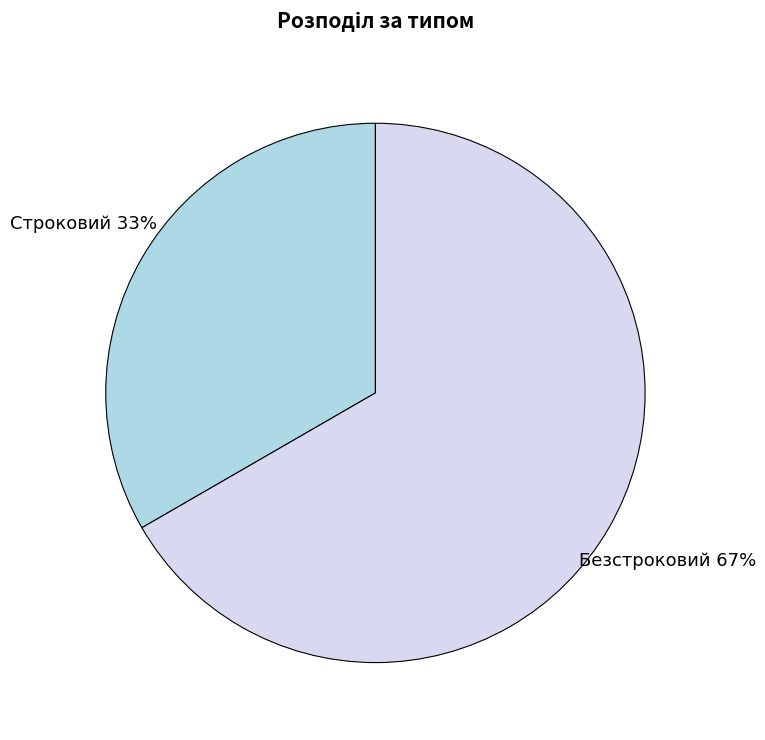

Approximately how many times larger is the value at Строковий compared to Безстроковий?

0.5